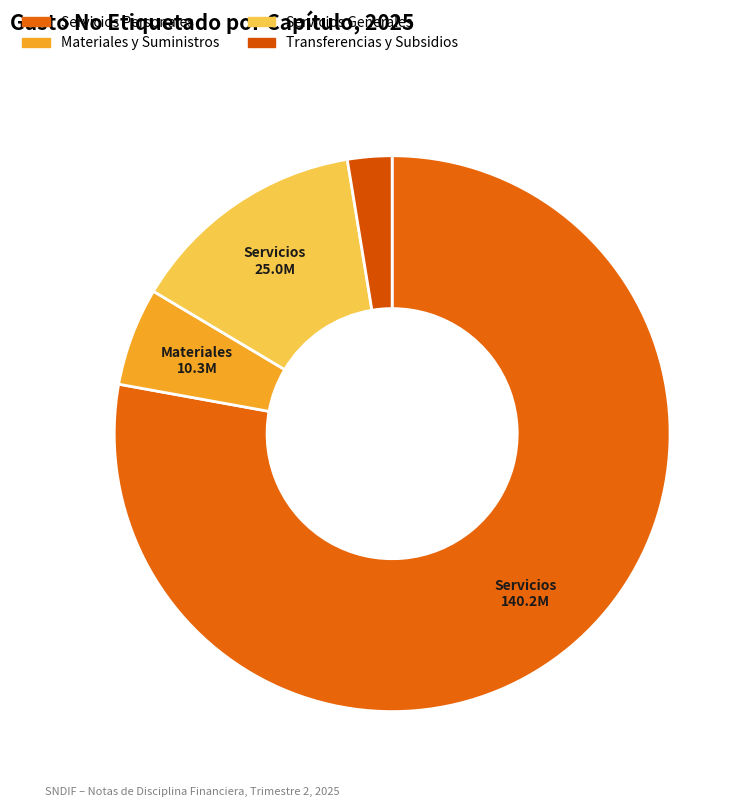

To the nearest percent, what is the difference between the Servicios Personales and Materiales y Suministros slice percentages?

72%